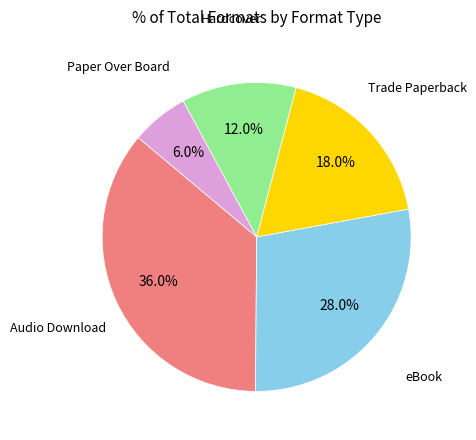

Is there any slice that represents more than half of the pie?

No